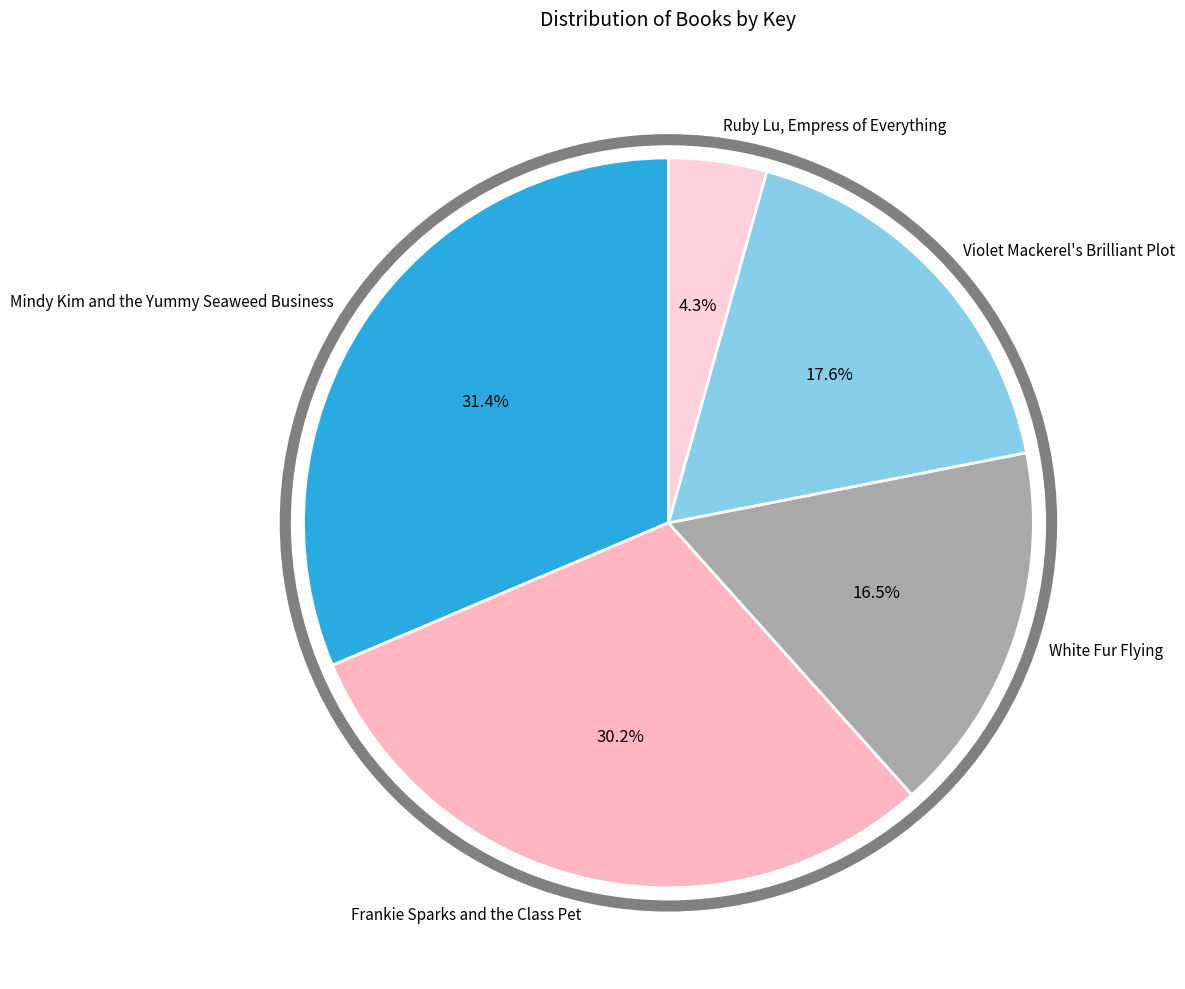

To the nearest percent, what is the average slice percentage?

20%